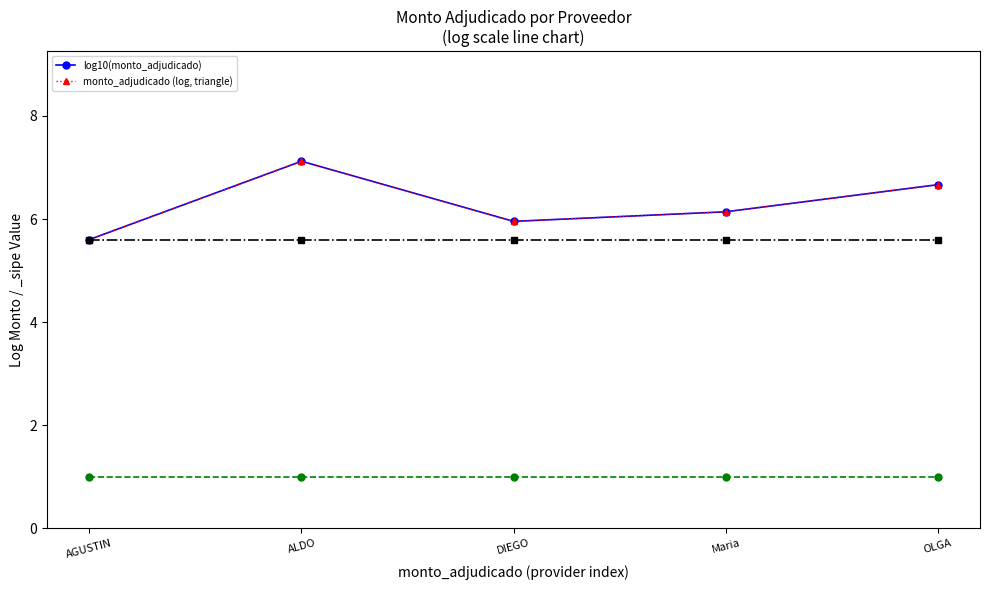

Which series has the largest total across all categories?

log10(monto_adjudicado)